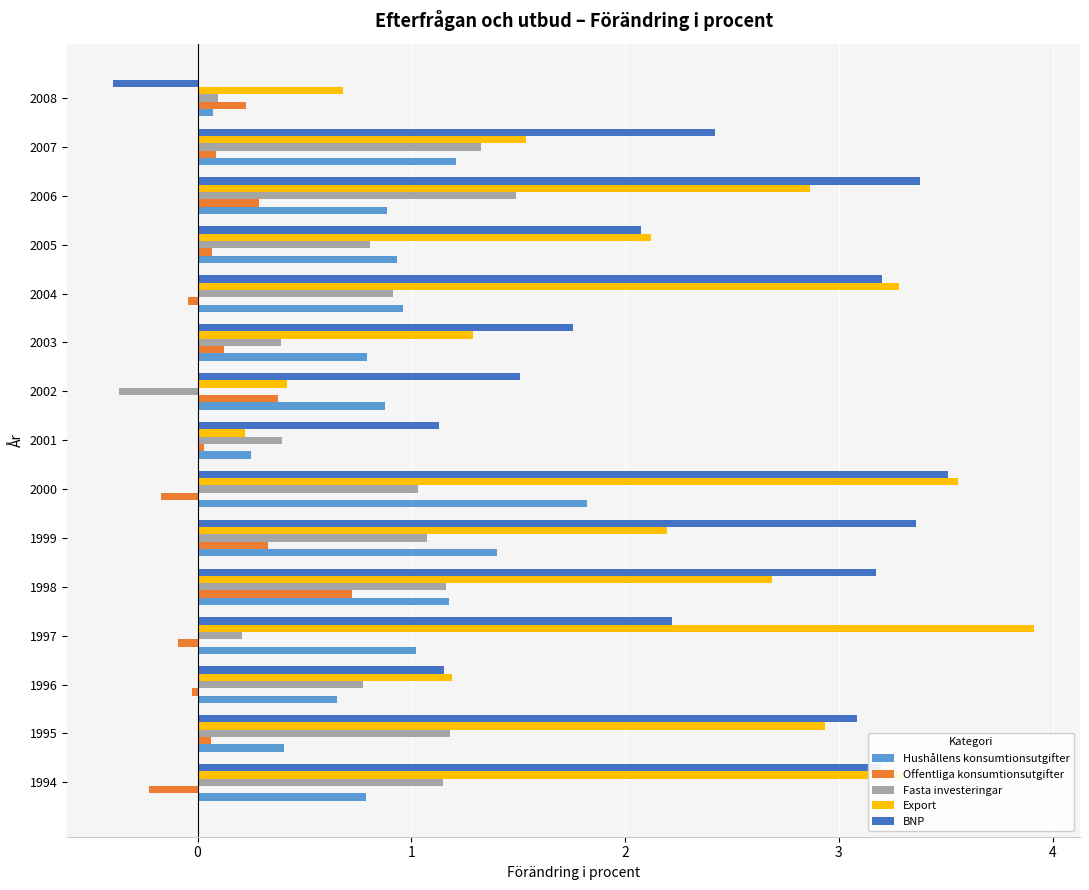

The Fasta investeringar series shows 1.5 at 2006. True or false?

True